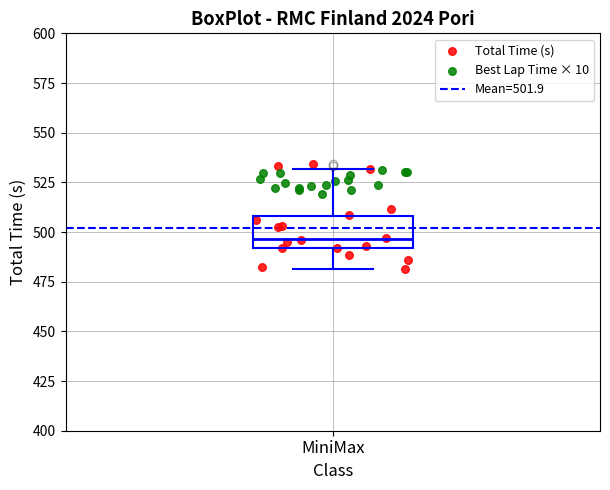

Transcribe this box plot: give where the median line is, the range the box spans, and where the two whiskers end, as read against the y-axis. The values are not printed on the chart, so give them approximately, as read against the axis.

median 495, box 490 to 510, whiskers 480 to 530